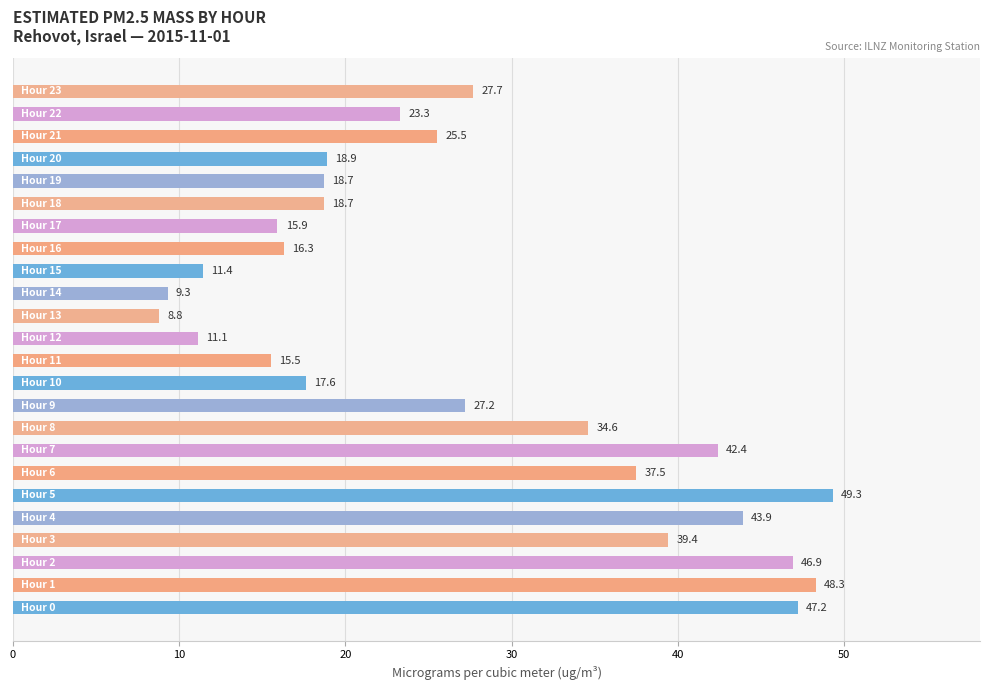

What is the difference between the second highest and minimum values?

39.5